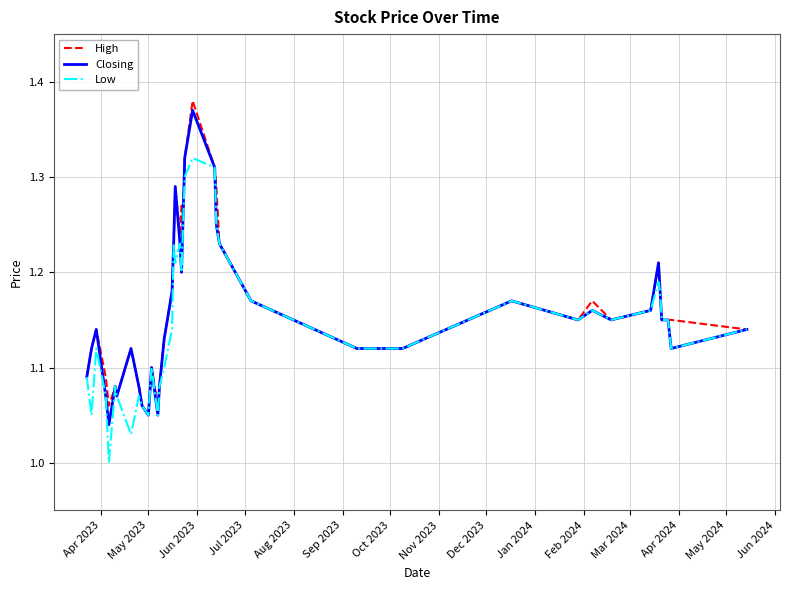

What are all the series names shown in the legend?

High, Closing, Low